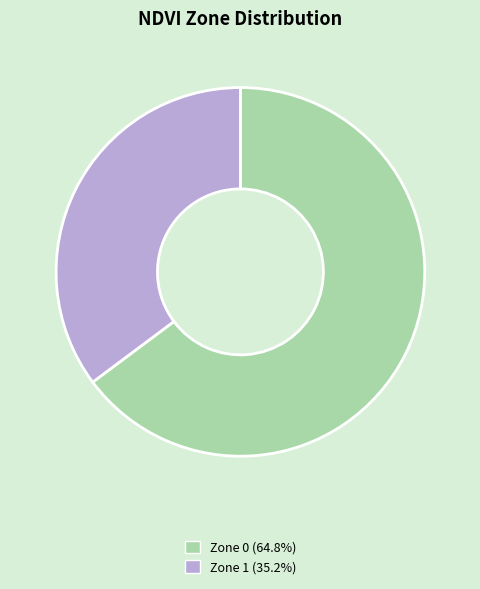

Is it true that Zone 0 is 65% of the pie?

True